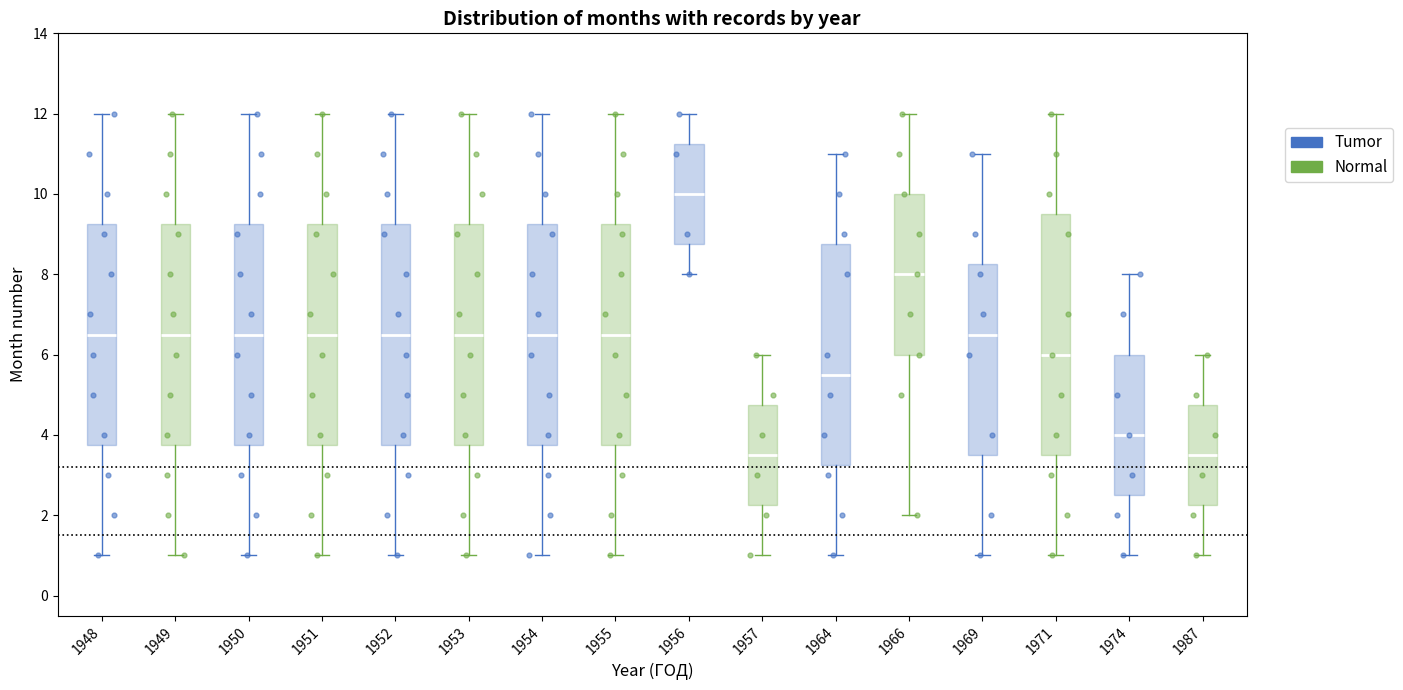

Which box is the tallest, from its lower edge to its upper edge?

1971